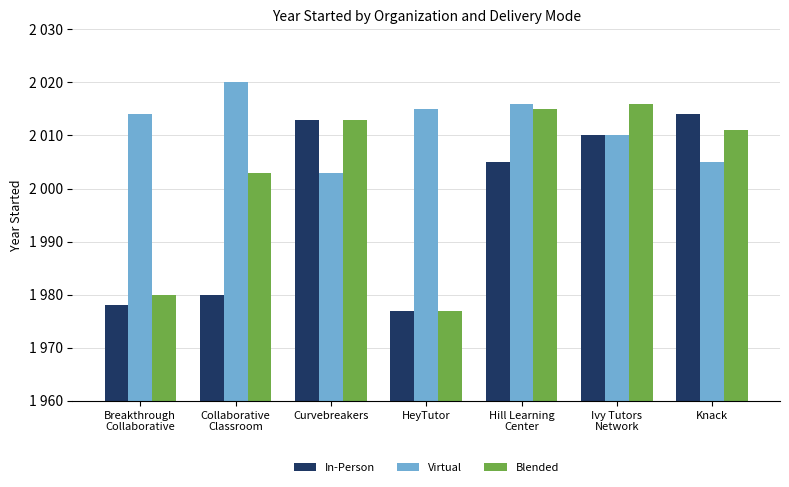

Does the chart contain stacked bars?

No